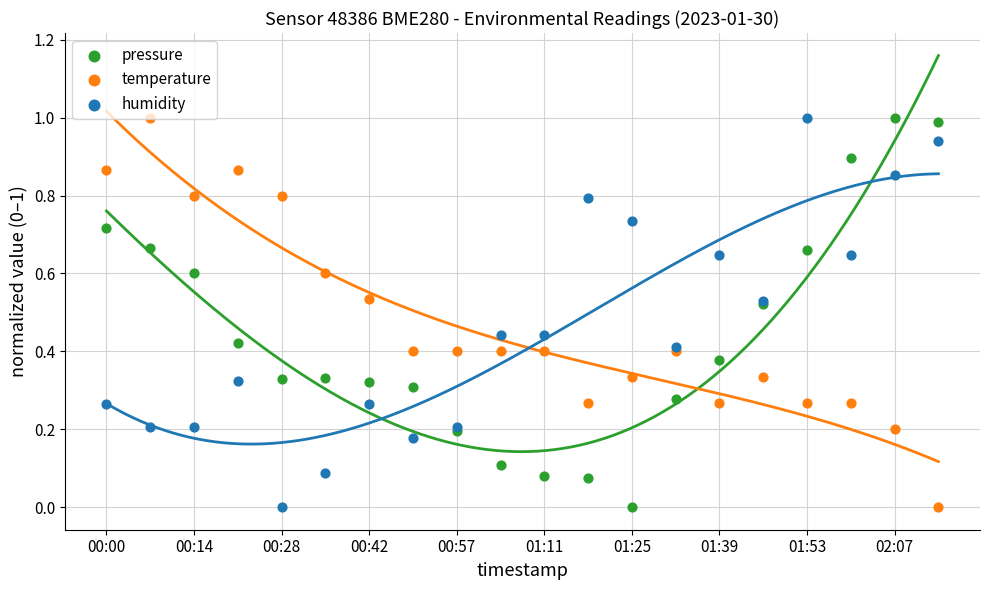

Which series has the largest total across all categories?

temperature